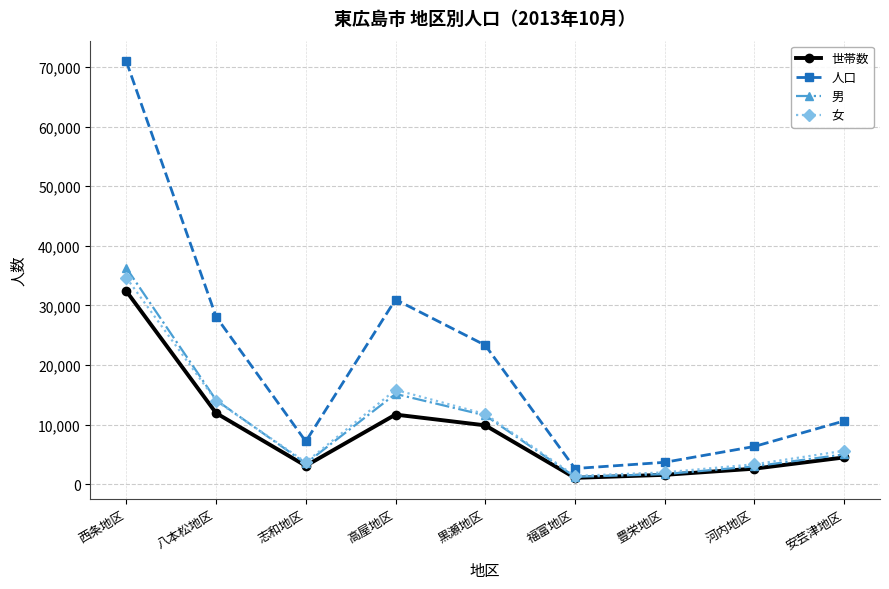

The 女 series shows 1745 at 安芸津地区. True or false?

False